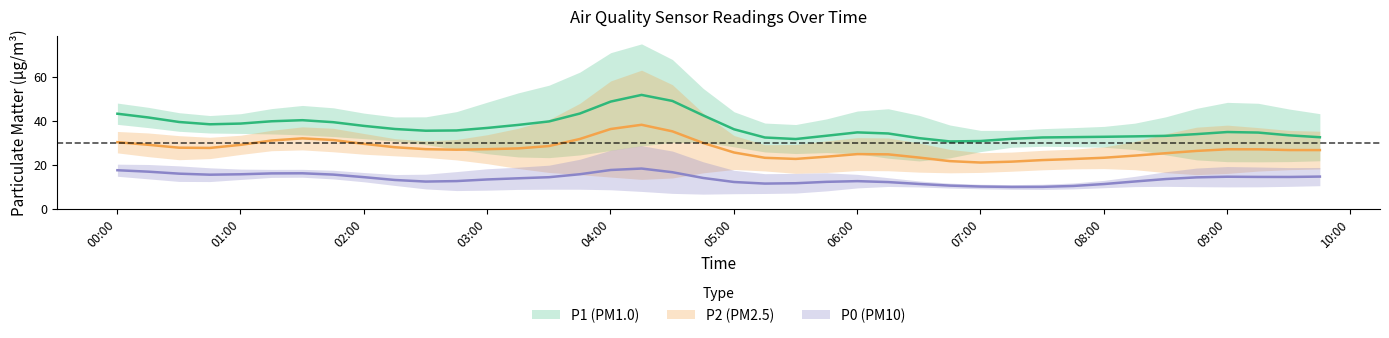

Is it true that P1 equals 8.5 at P0?

False